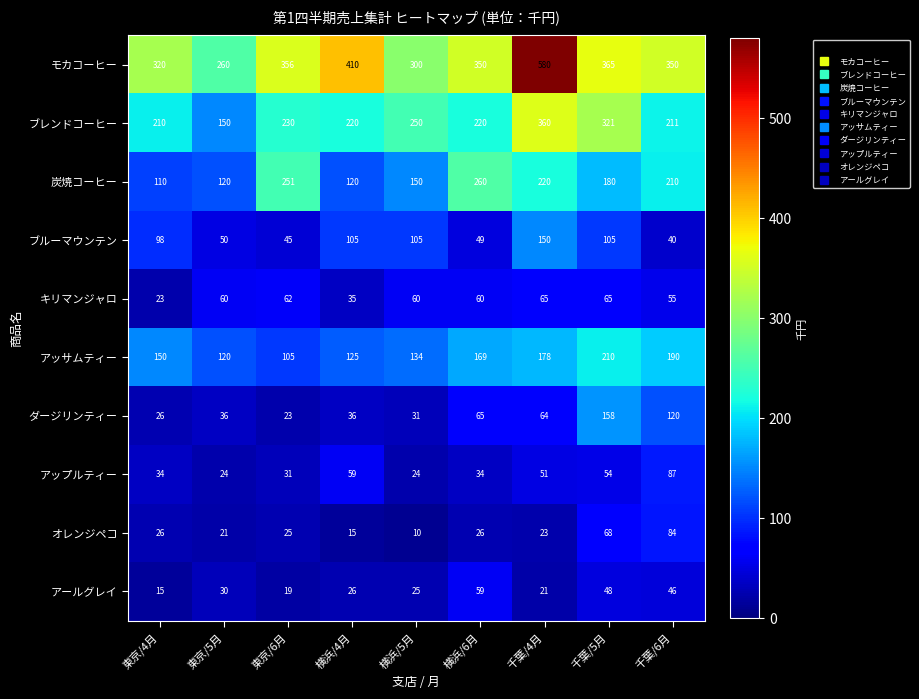

Rank the series by their maximum value, from lowest to highest.

アールグレイ, キリマンジャロ, オレンジペコ, アップルティー, ブルーマウンテン, ダージリンティー, アッサムティー, 炭焼コーヒー, ブレンドコーヒー, モカコーヒー